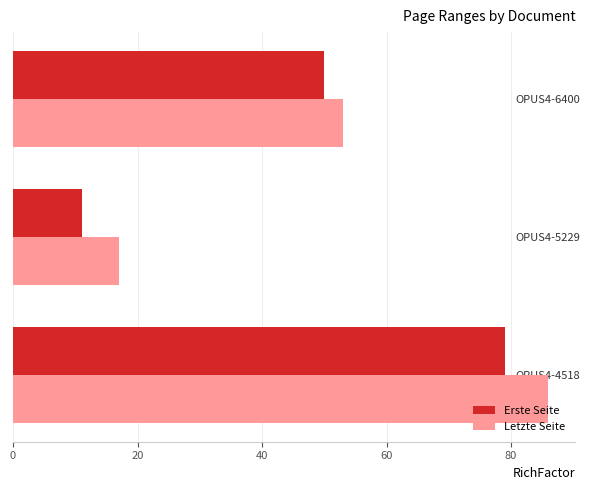

How many values in the Letzte Seite series are below 53?

1